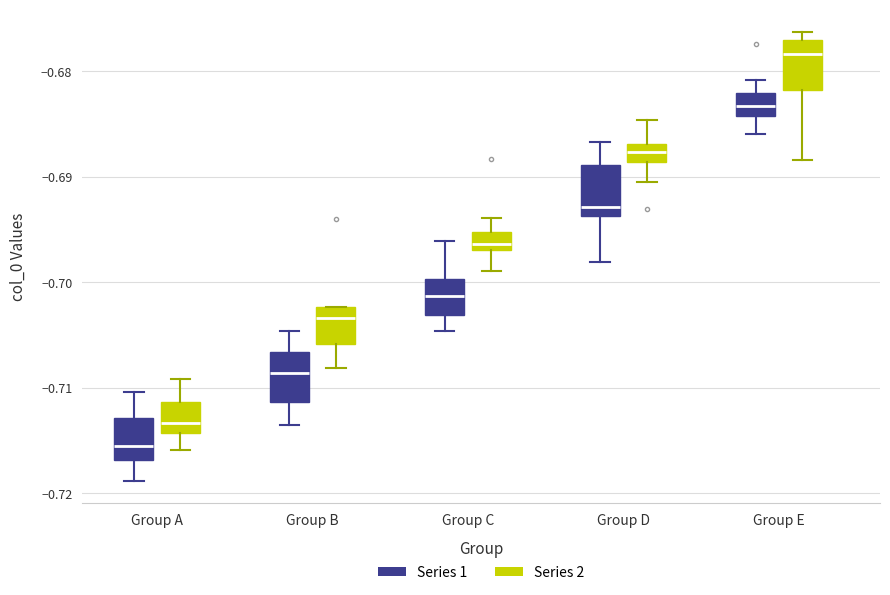

Reading left to right, transcribe this box plot: for each box, give where its median line is, the range the box spans, and where its two whiskers end, as read against the y-axis. The values are not printed on the chart, so give them approximately, as read against the axis.

Group A (Series 1): median -0.715, box -0.717 to -0.713, whiskers -0.719 to -0.710
Group A (Series 2): median -0.713, box -0.714 to -0.711, whiskers -0.716 to -0.709
Group B (Series 1): median -0.709, box -0.711 to -0.707, whiskers -0.714 to -0.705
Group B (Series 2): median -0.703, box -0.706 to -0.702, whiskers -0.708 to -0.702
Group C (Series 1): median -0.701, box -0.703 to -0.700, whiskers -0.705 to -0.696
Group C (Series 2): median -0.696, box -0.697 to -0.695, whiskers -0.699 to -0.694
Group D (Series 1): median -0.693, box -0.694 to -0.689, whiskers -0.698 to -0.687
Group D (Series 2): median -0.688, box -0.689 to -0.687, whiskers -0.690 to -0.685
Group E (Series 1): median -0.683, box -0.684 to -0.682, whiskers -0.686 to -0.681
Group E (Series 2): median -0.678, box -0.682 to -0.677, whiskers -0.688 to -0.676